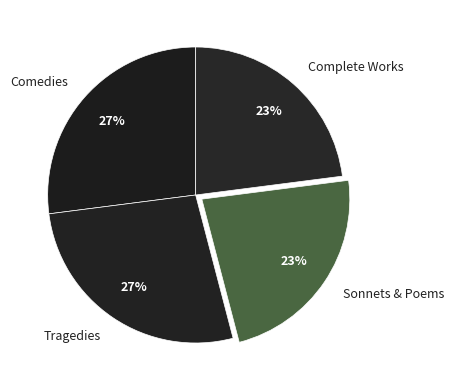

What is the ratio of the value at Tragedies to the value at Sonnets & Poems?

1.2